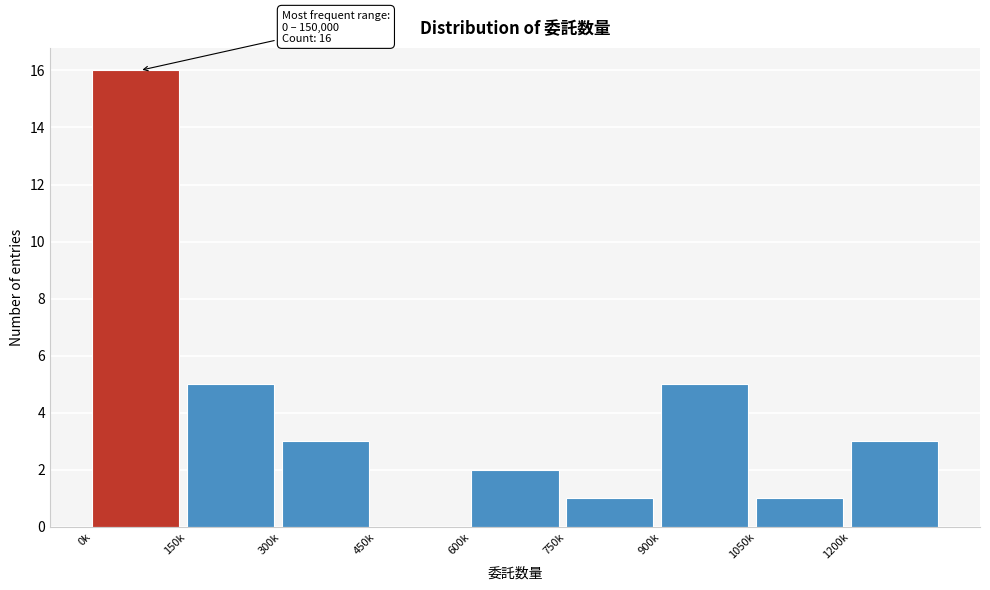

Reading left to right, transcribe all the data shown in this chart.

0k=16	150k=5	300k=3	450k=0	600k=2	750k=1	900k=5	1050k=1	1200k=3